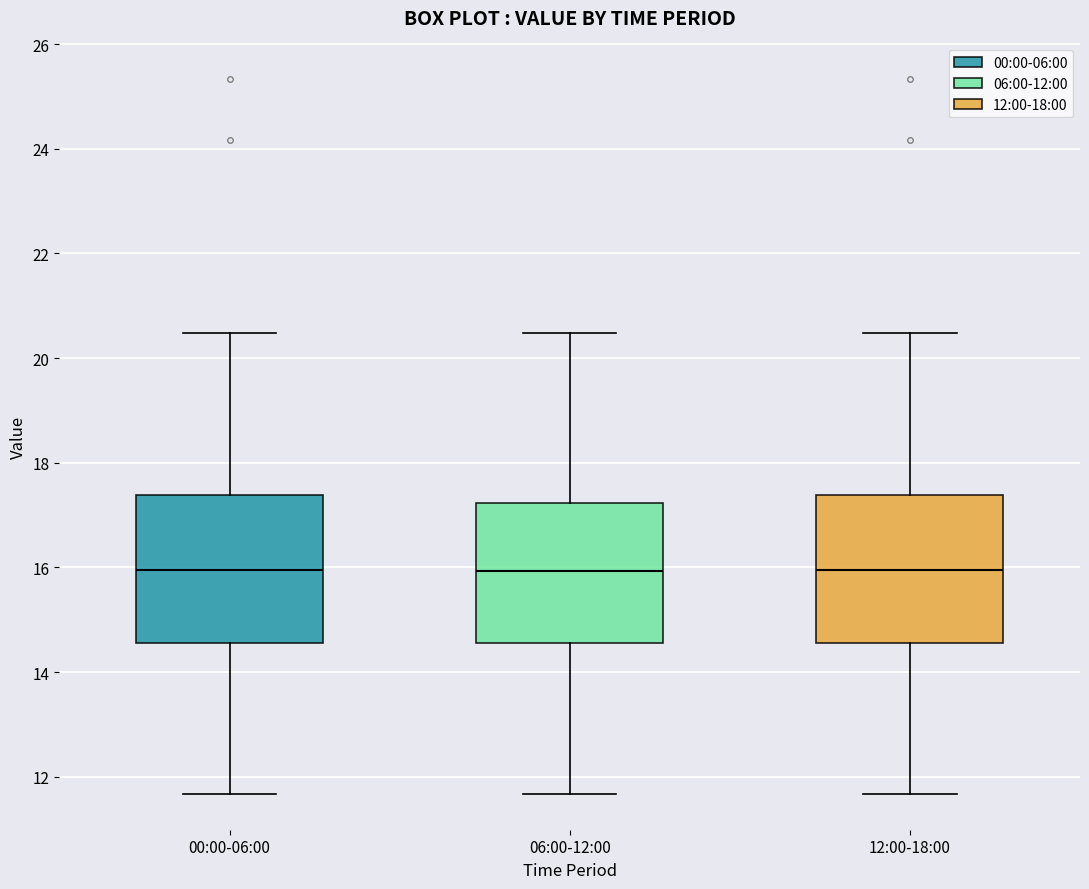

Reading left to right, read every box against the y-axis: the position of its median line, the range the box covers, and the ends of its whiskers. The values are not printed on the chart, so give them approximately, as read against the axis.

00:00-06:00: median 16.0, box 14.6 to 17.4, whiskers 11.6 to 20.4
06:00-12:00: median 16.0, box 14.6 to 17.2, whiskers 11.6 to 20.4
12:00-18:00: median 16.0, box 14.6 to 17.4, whiskers 11.6 to 20.4